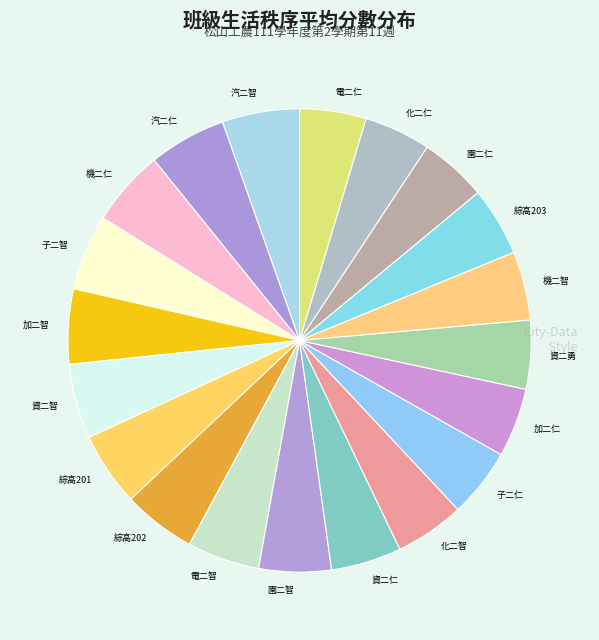

Combined, do 汽二智 and 綜高201 account for over 50%?

No